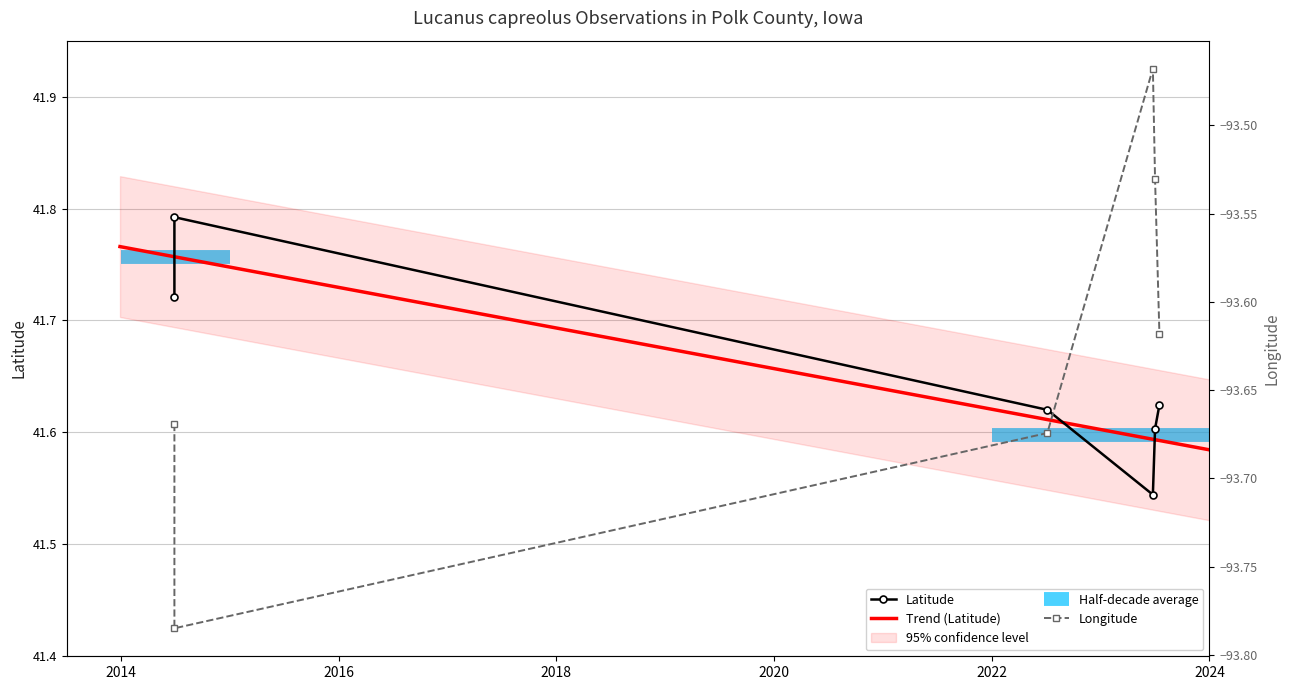

At which category does the chart reach its minimum across all series?

2014-06-29